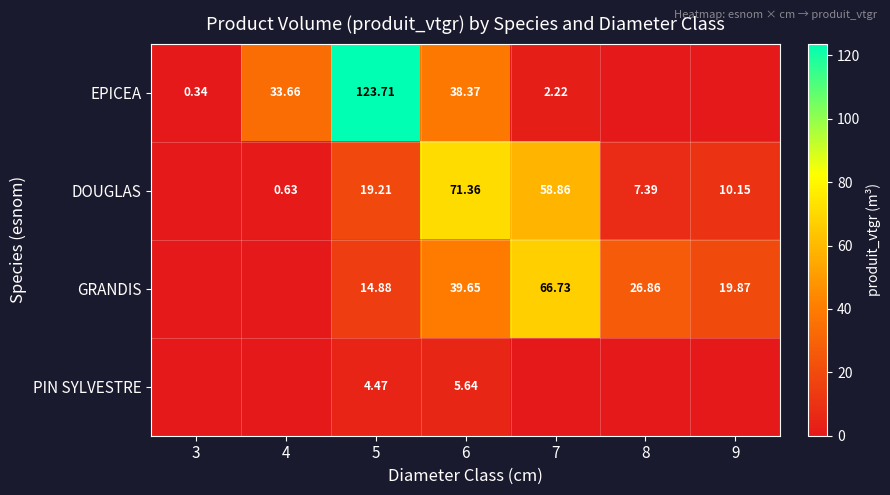

The value of EPICEA at 5 is 123.7. True or false?

True